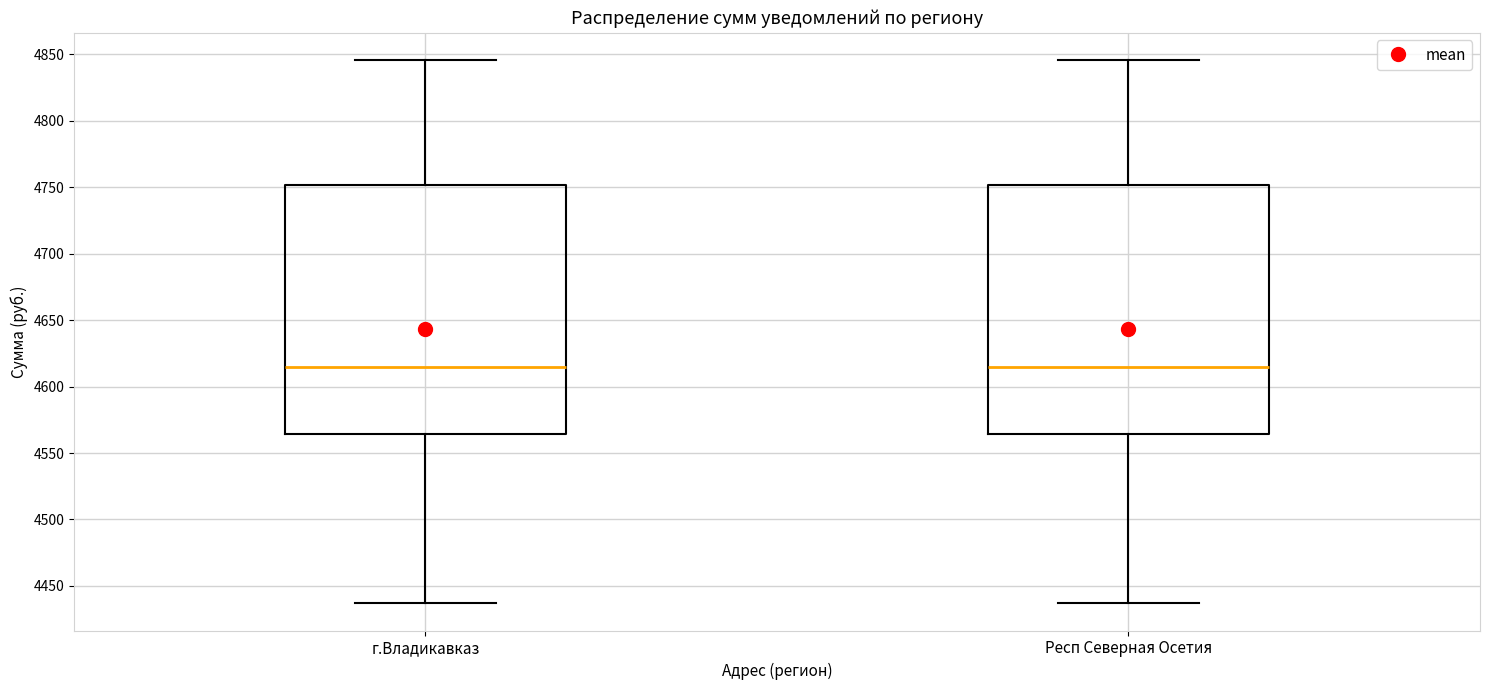

Where is the lower edge of the box for г.Владикавказ on the y-axis? The values are not printed on the chart, so give them approximately, as read against the axis.

4565